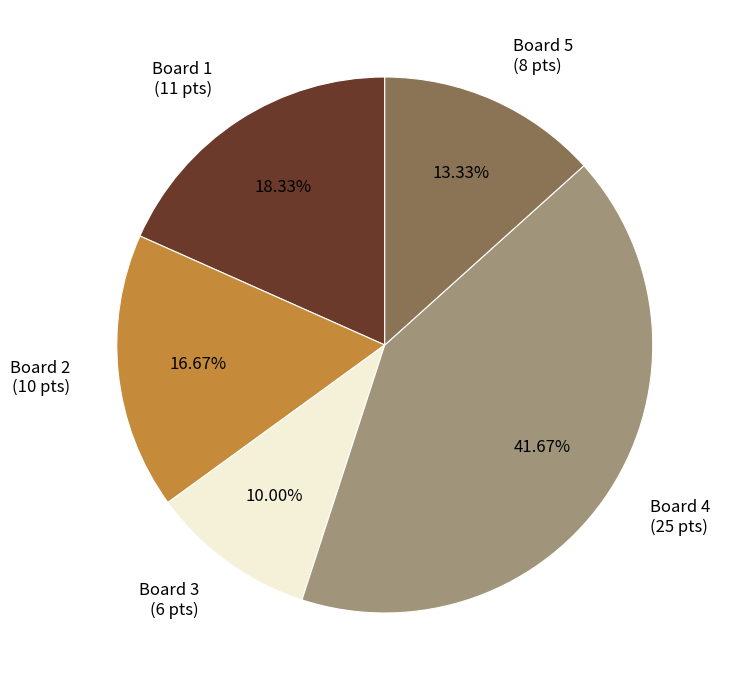

What is the smallest slice in the pie chart?

Board 3